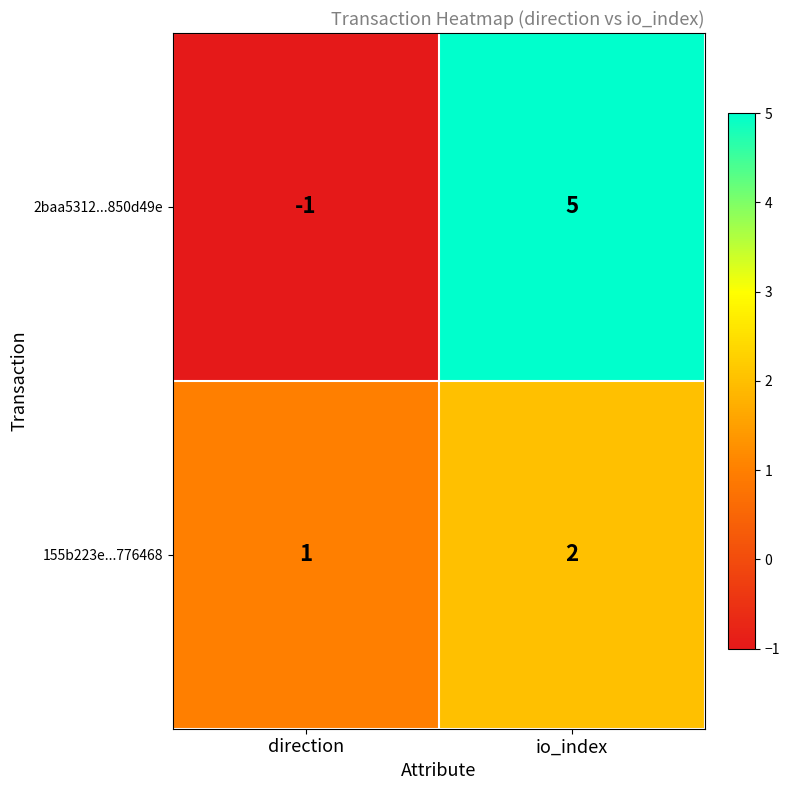

What is the highest value of the 2baa5312...850d49e series?

5